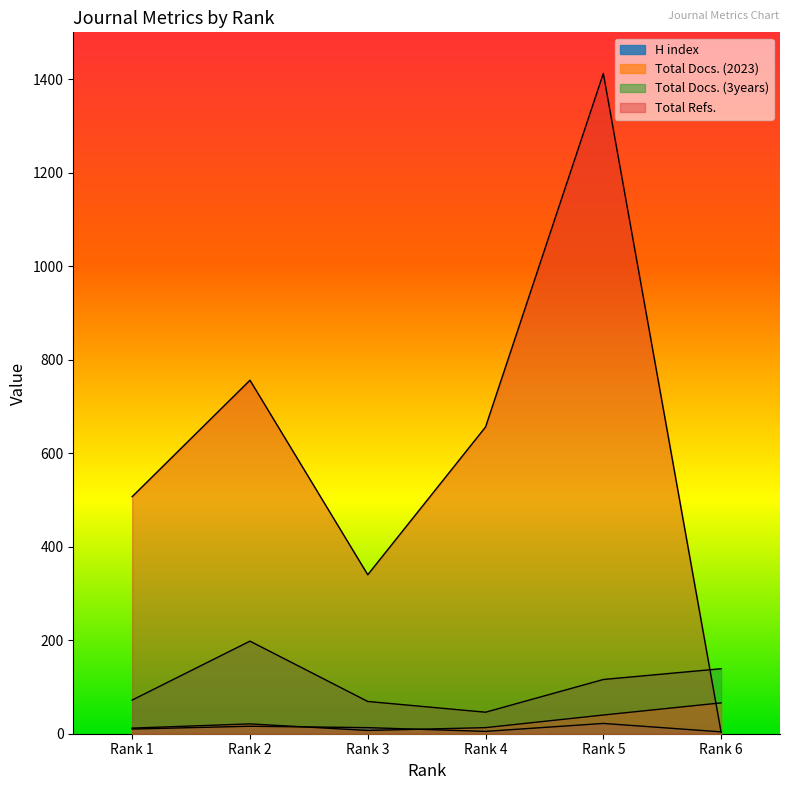

What is the spread (max minus min) of values at Rank 3?

333